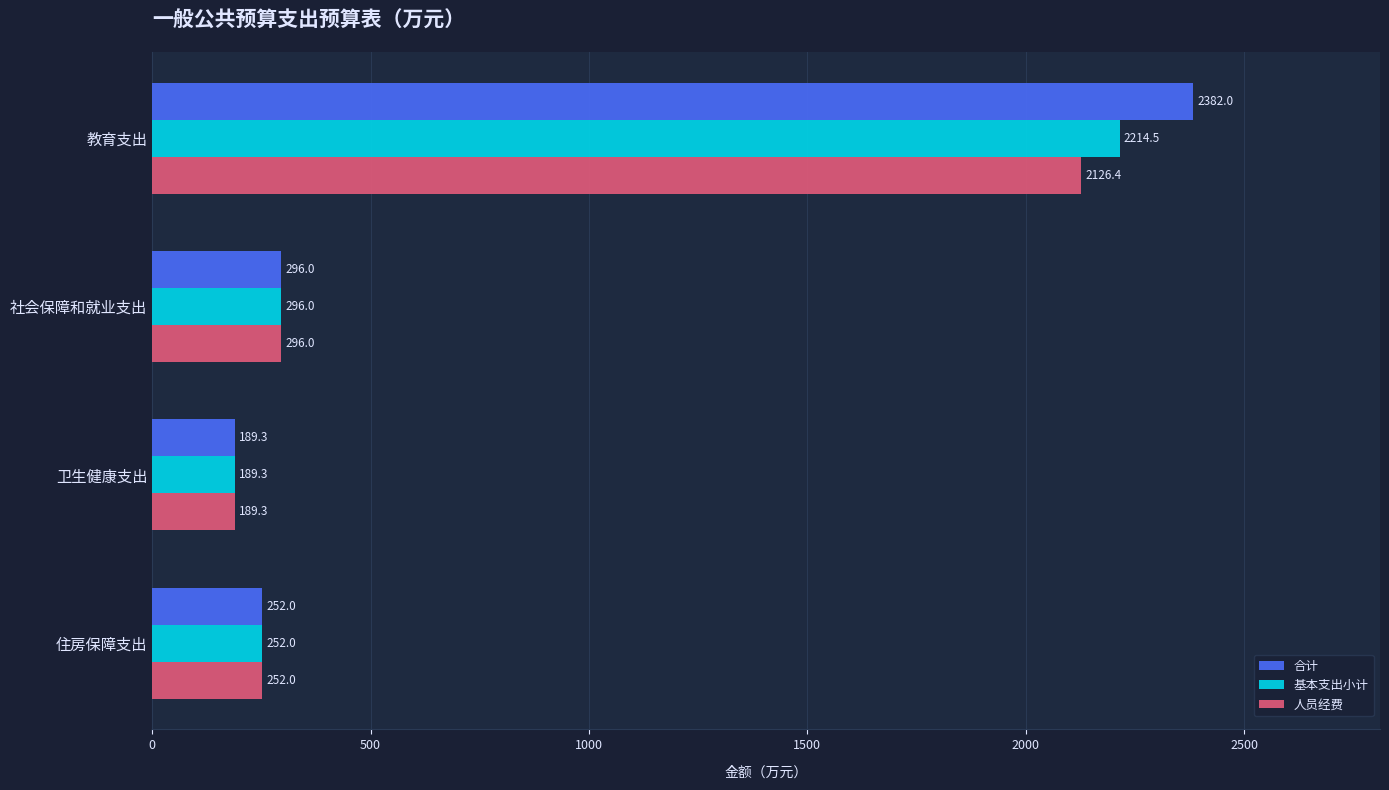

Which series has the widest spread of values?

合计